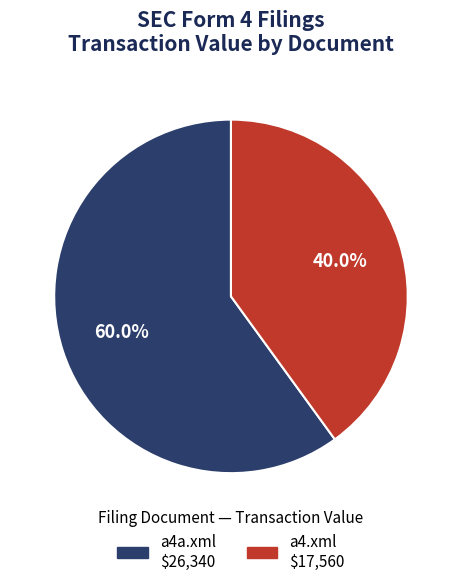

To the nearest percent, what is the difference between the largest and smallest slice percentages?

20%